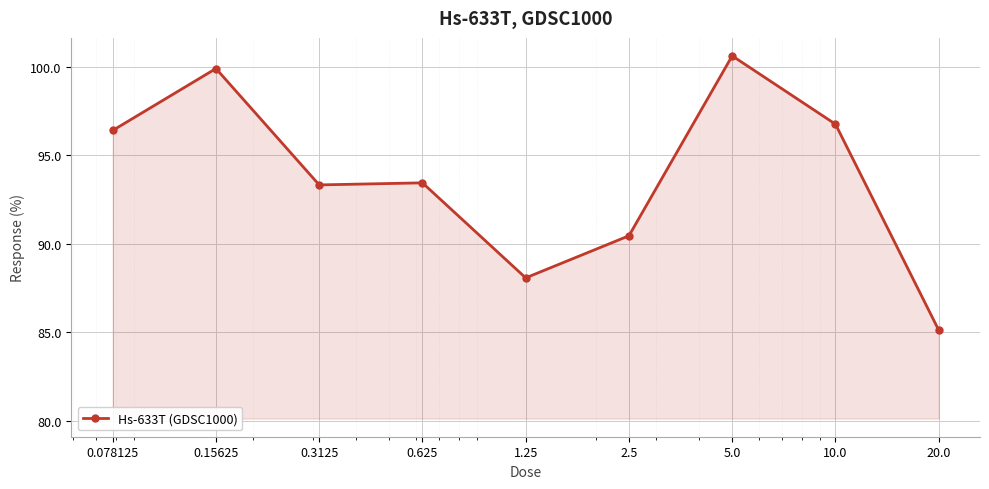

True or false: there are more than 1 points higher than both neighbors.

True